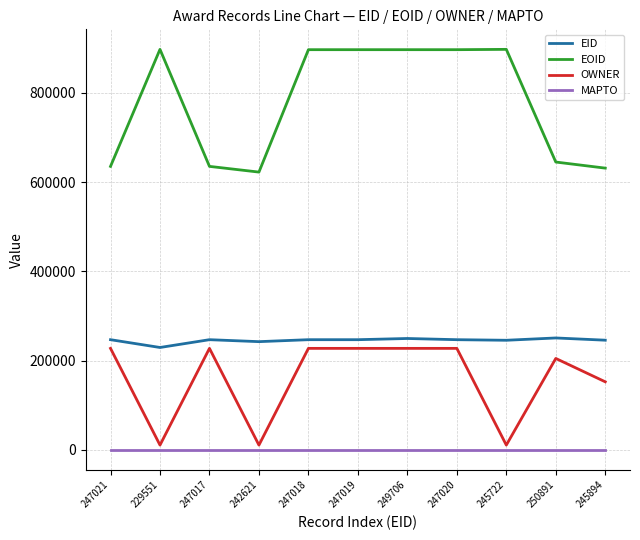

True or false: EOID and OWNER cross at least once.

False